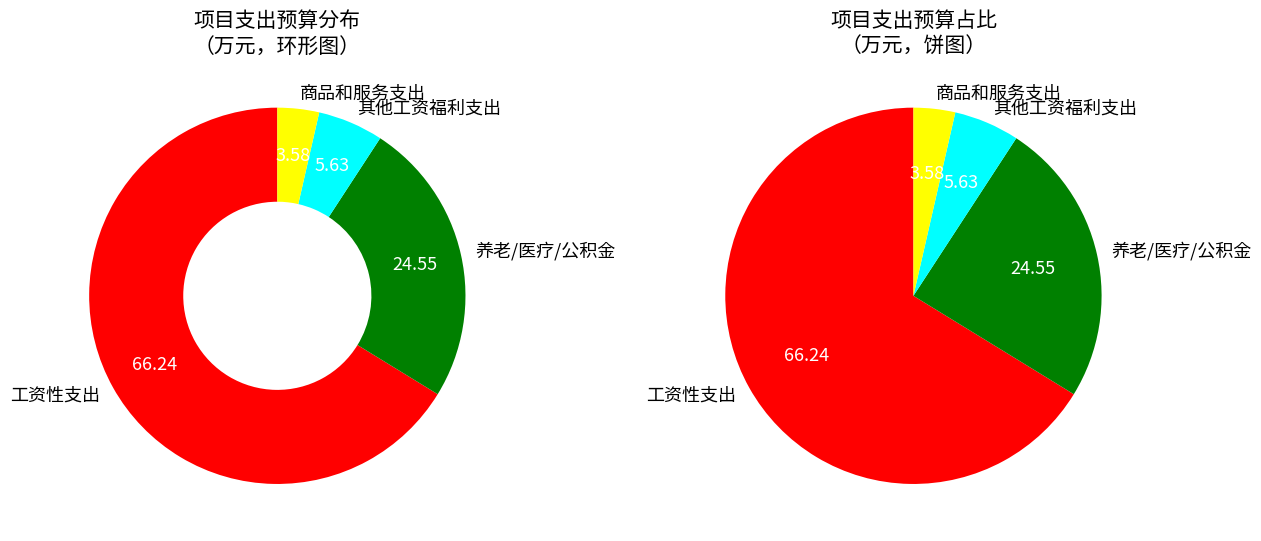

The 其他社会保险缴费 slice represents 0% of the pie. True or false?

True